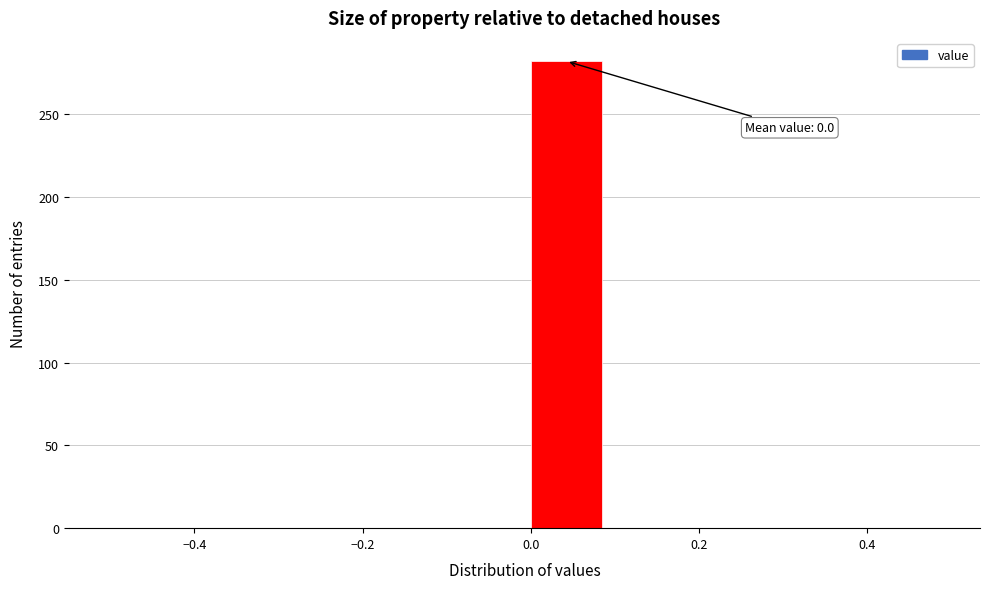

Over which range of the x-axis is the bar tallest?

0.0 to 0.1